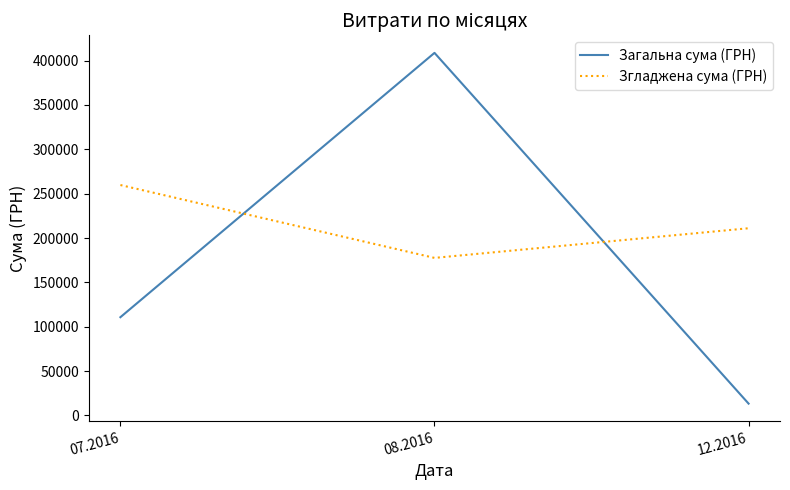

List the series in order of their peak value, highest first.

Загальна сума (ГРН), Згладжена сума (ГРН)